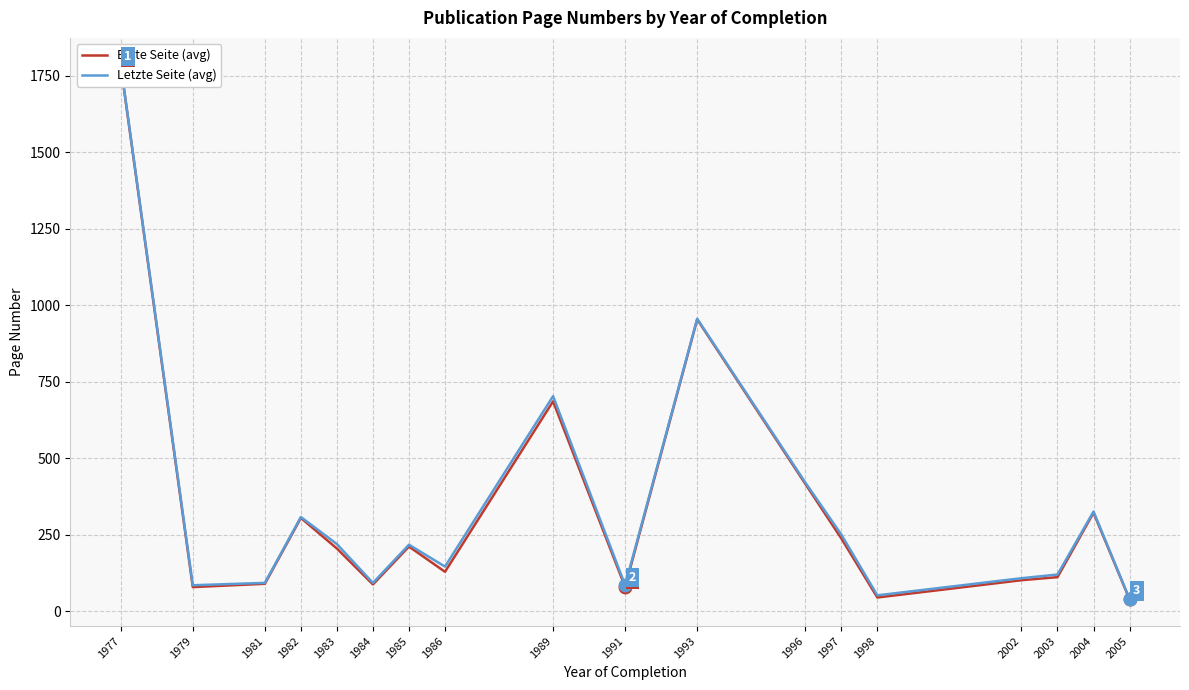

How many values in the Letzte Seite (avg) series exceed 217?

9